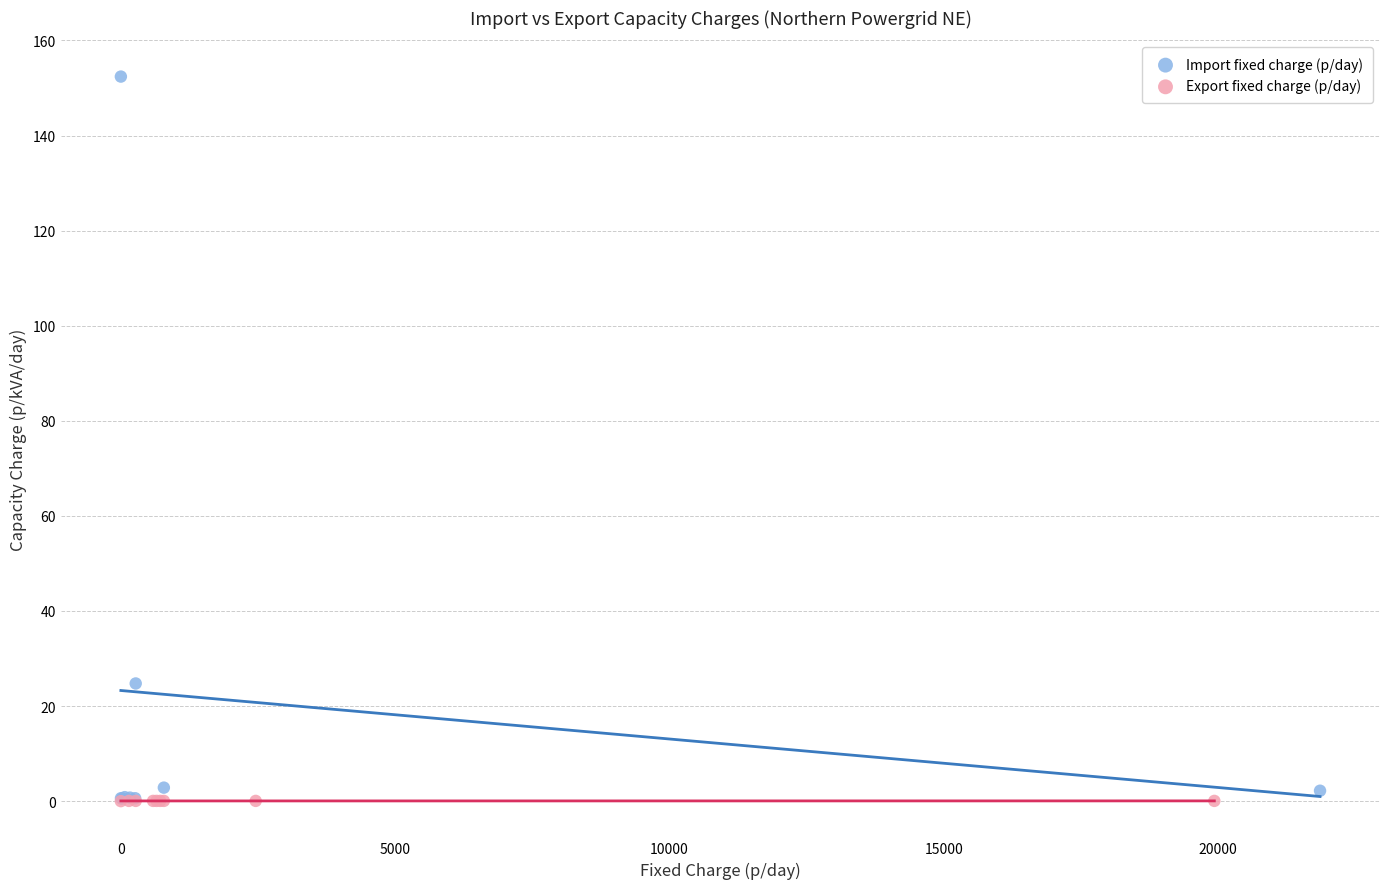

What are all the series names shown in the legend?

Import fixed charge (p/day), Export fixed charge (p/day)